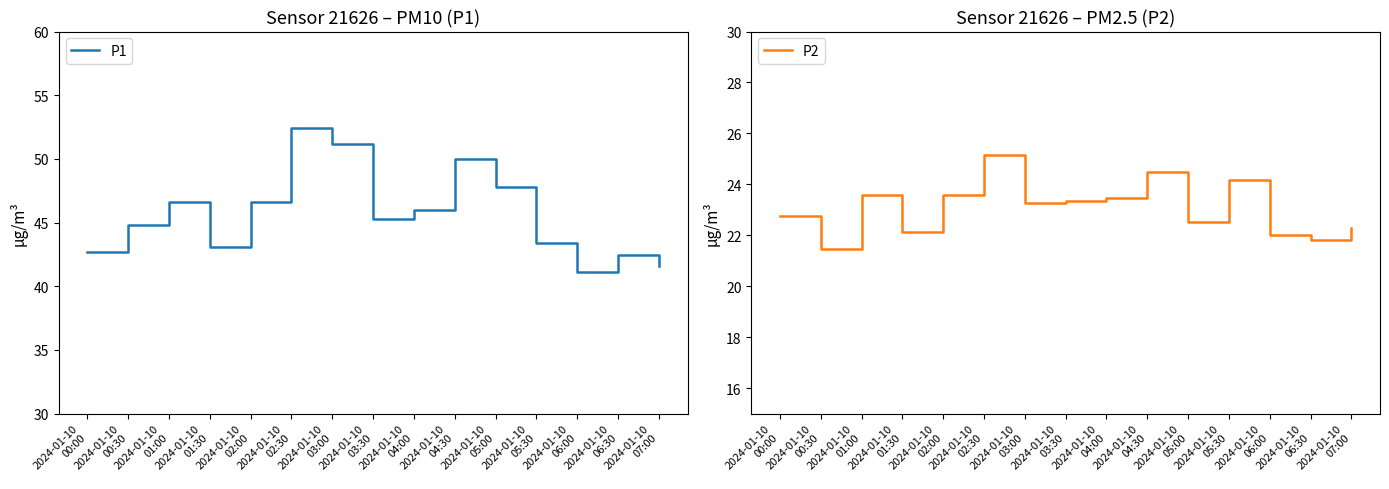

How many interior local valleys does the P2 series have?

5